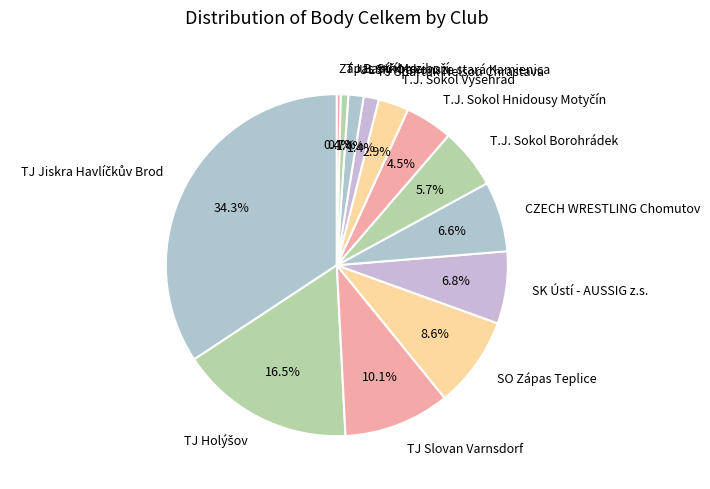

The TJ Spartak Nelson Chrastava slice represents 1% of the pie. True or false?

True